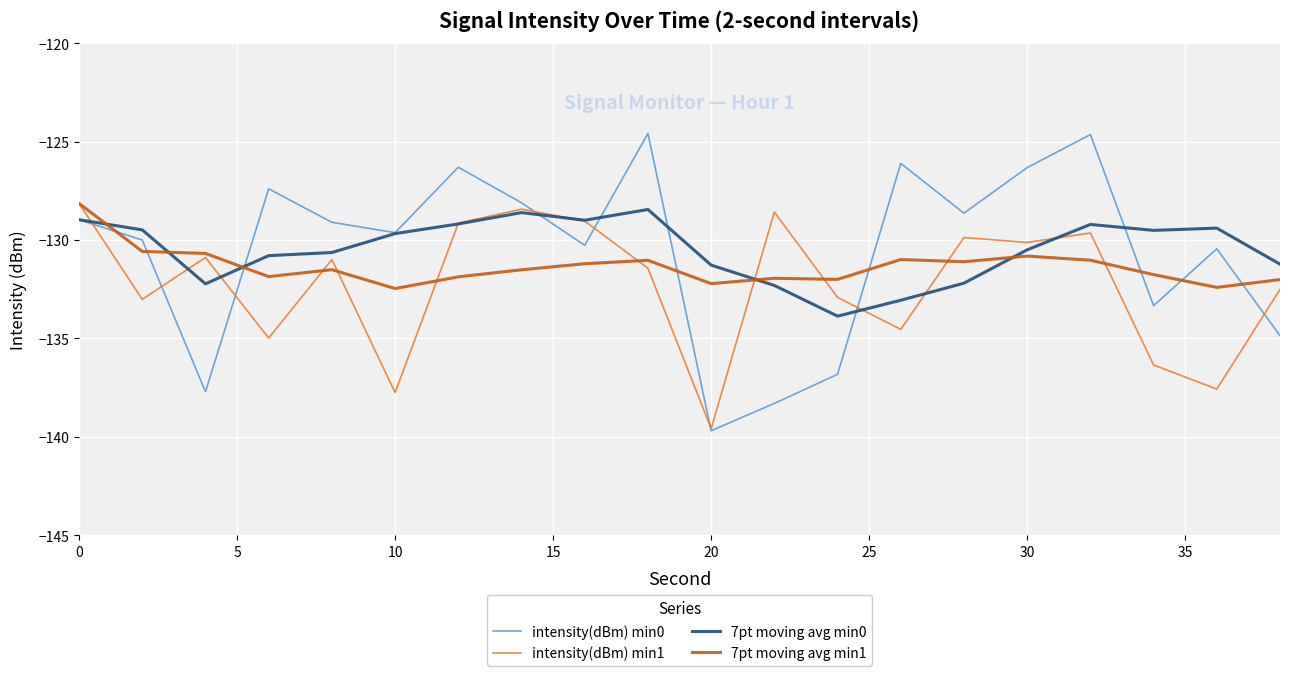

What is the sum of all 7pt moving avg min1 values?

-2627.1